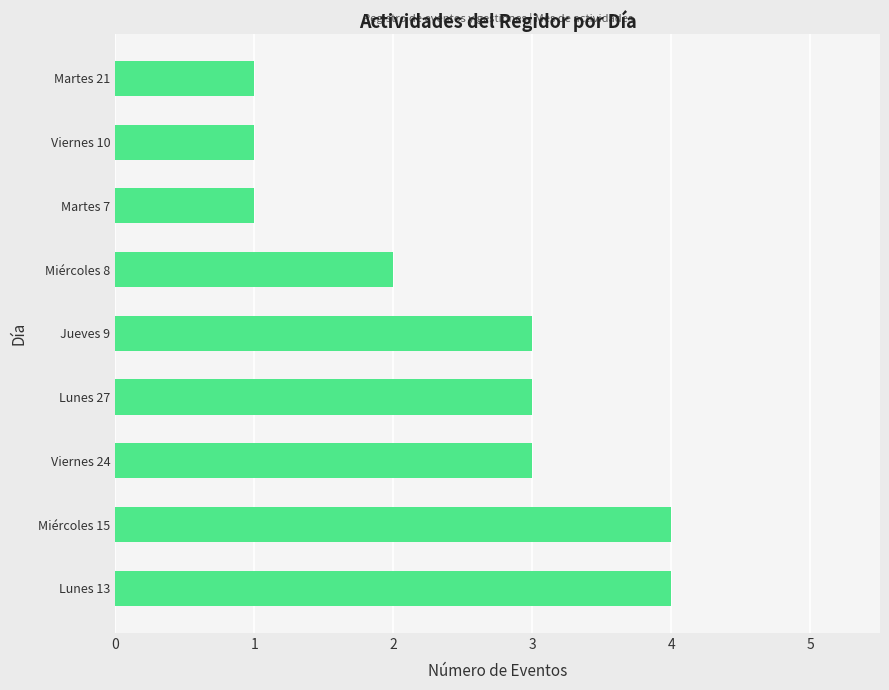

What is the difference between the second highest and second lowest values?

3